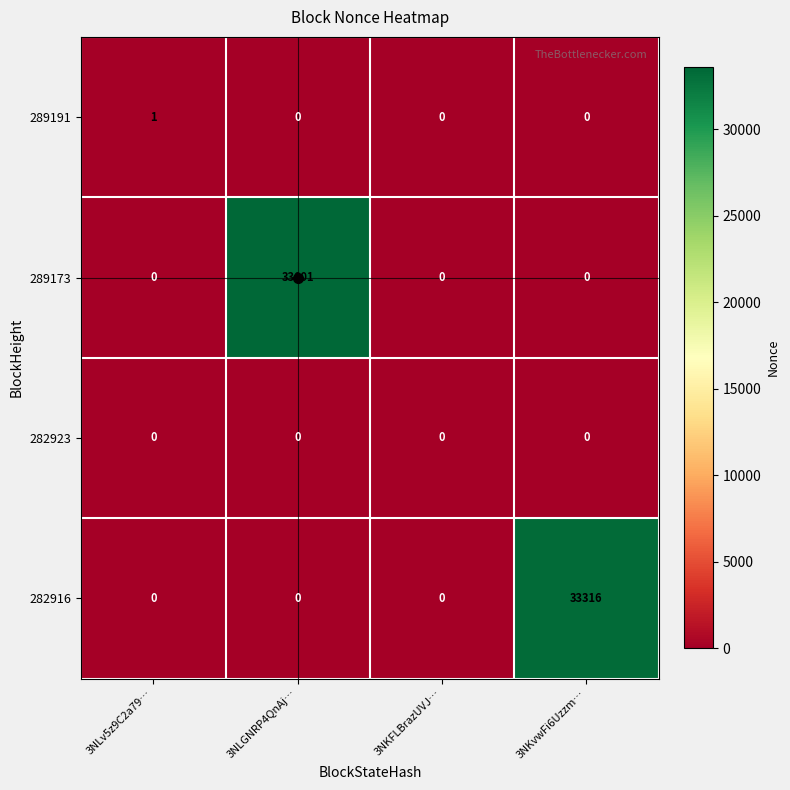

List the series in order of their peak value, lowest first.

282923, 289191, 282916, 289173